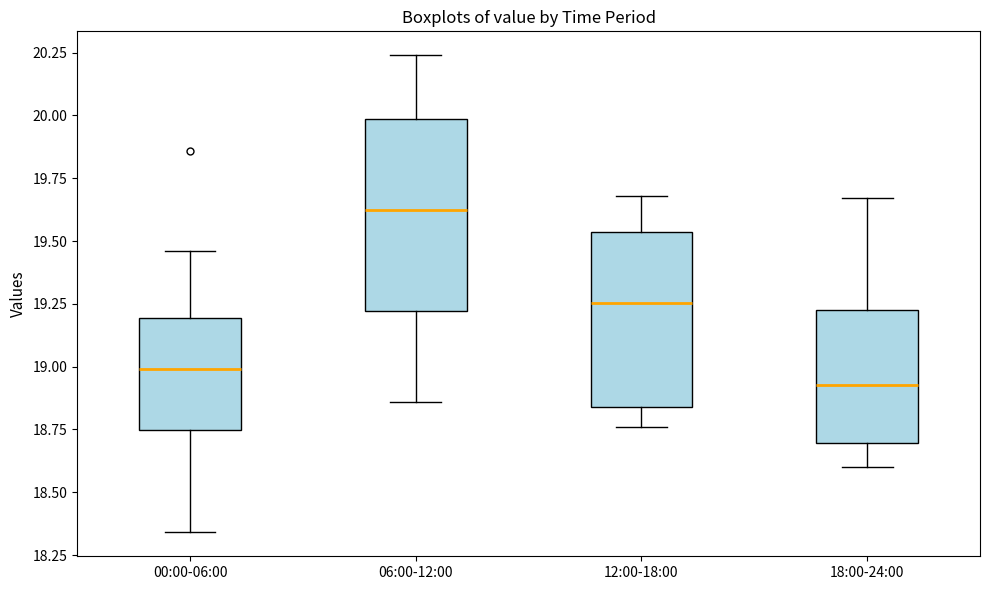

Comparing the boxes themselves (not the whiskers), which one is the tallest?

06:00-12:00